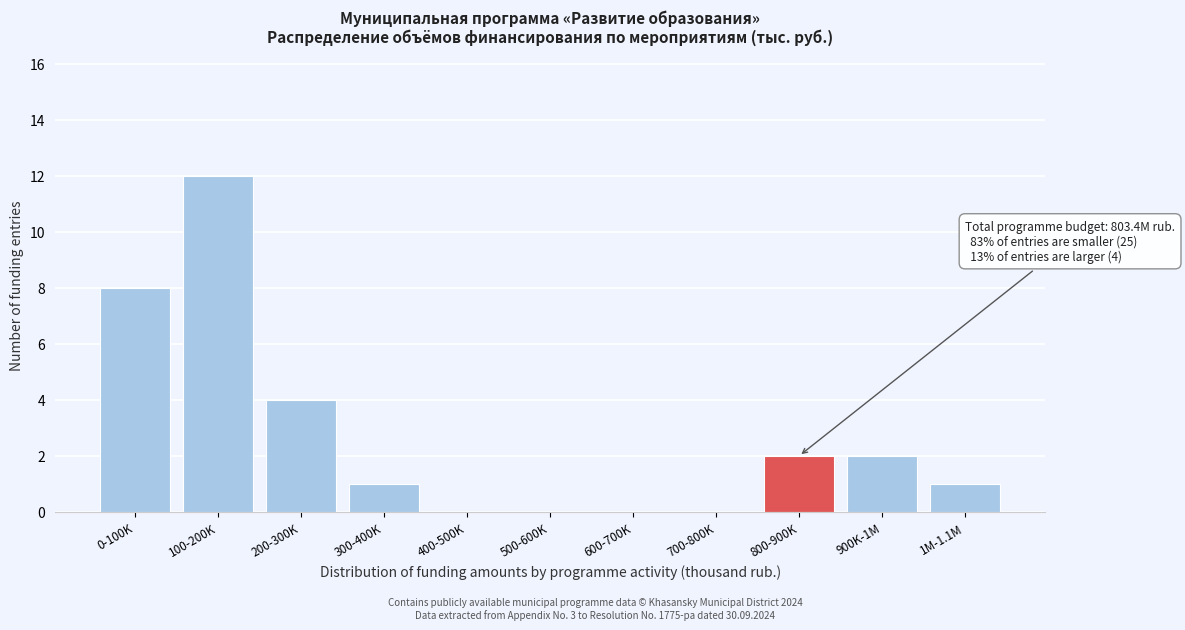

Reading left to right, what are all the values shown in this chart?

0-100K=8	100-200K=12	200-300K=4	300-400K=1	400-500K=0	500-600K=0	600-700K=0	700-800K=0	800-900K=2	900K-1M=2	1M-1.1M=1